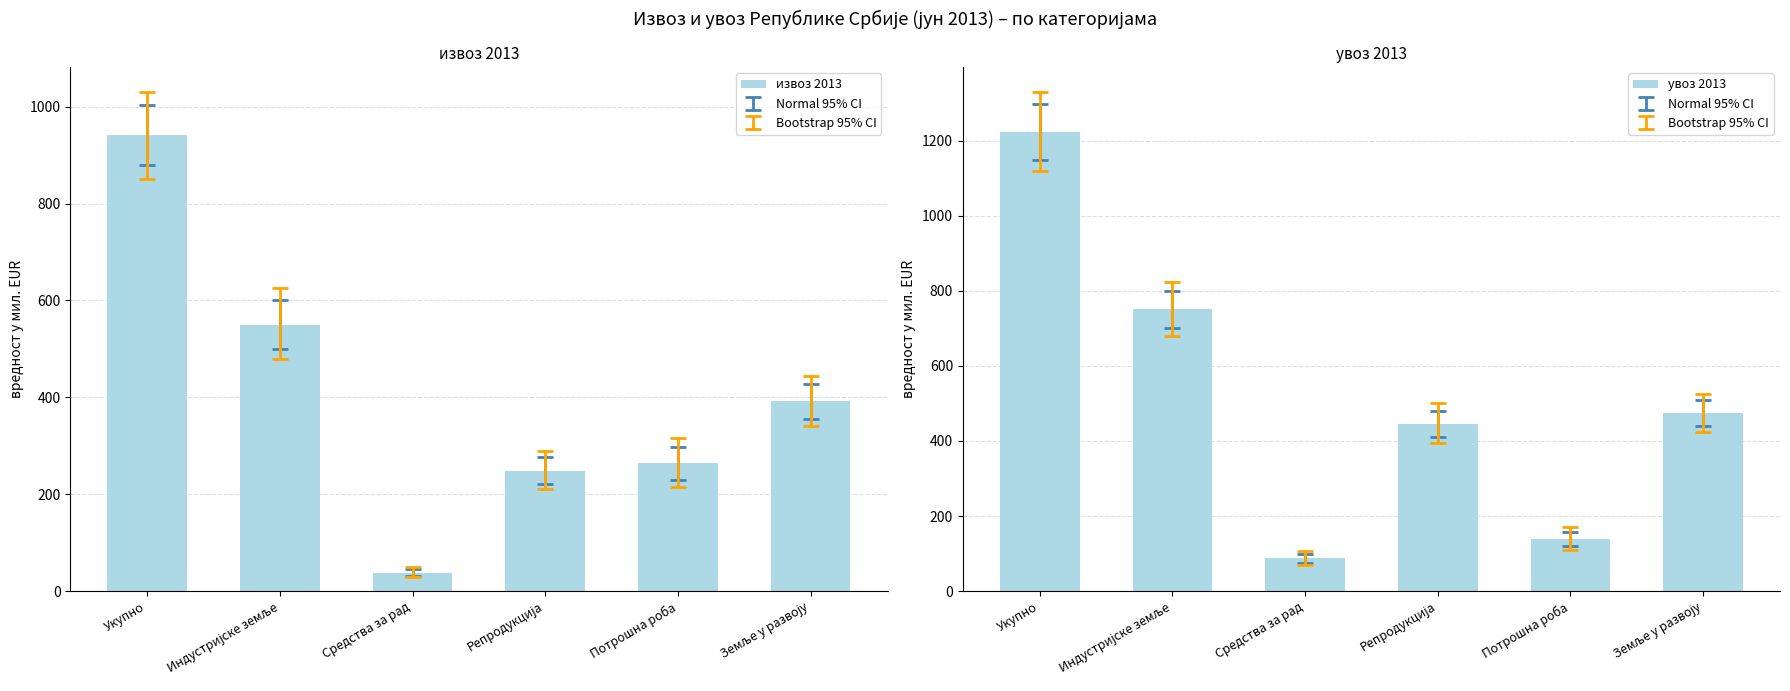

Rank the series at Индустријске земље from lowest to highest value.

извоз 2013, увоз 2013